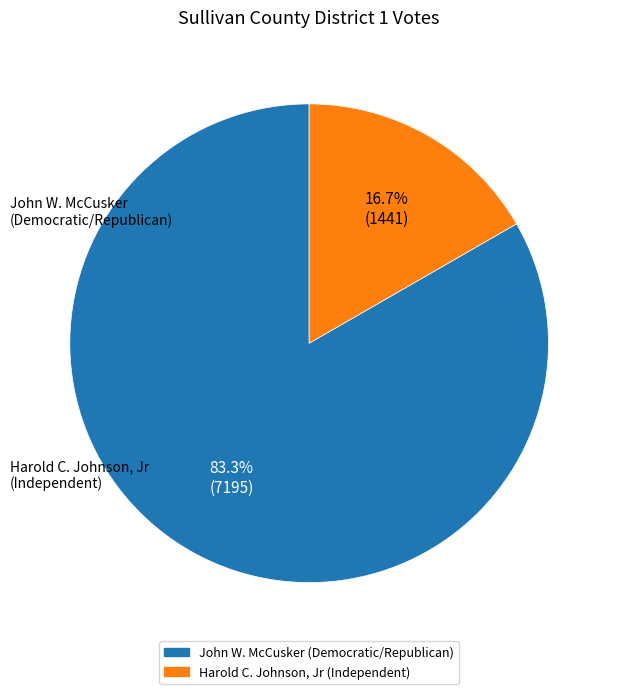

Is Harold C. Johnson, Jr (Independent) the majority of the pie?

No